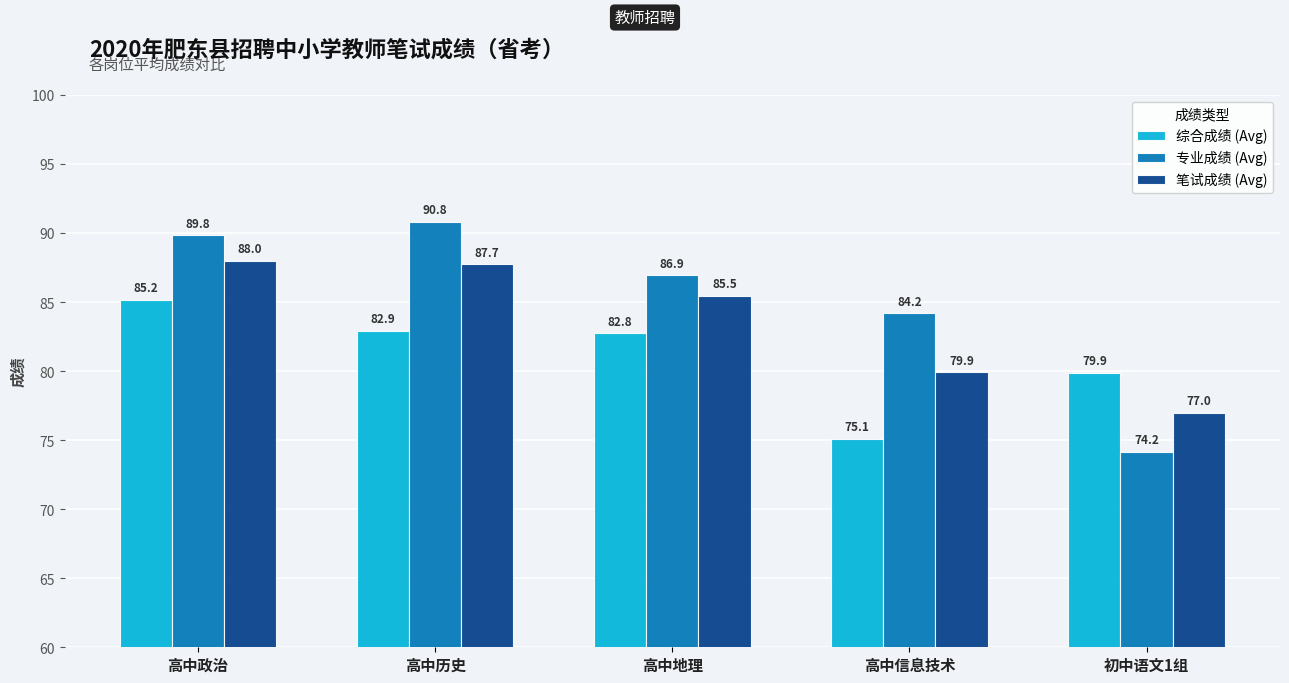

What is the greatest value displayed?

90.8